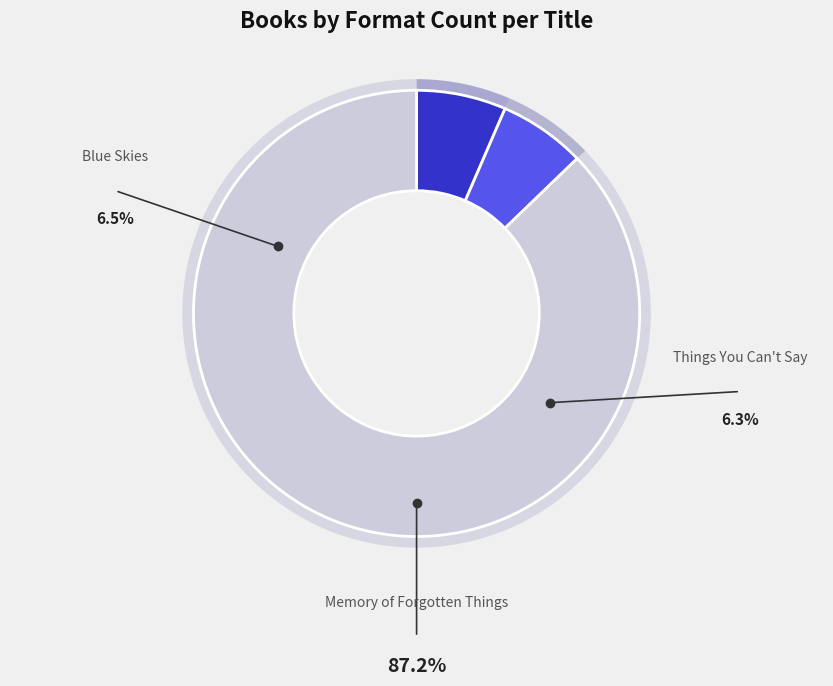

Rank the categories by value from highest to lowest.

Memory of Forgotten Things, Blue Skies, Things You Can't Say